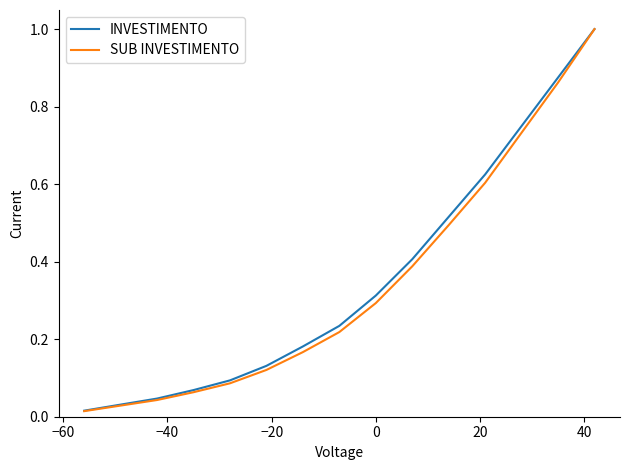

True or false: SUB INVESTIMENTO has more than 0 interior local peaks.

False